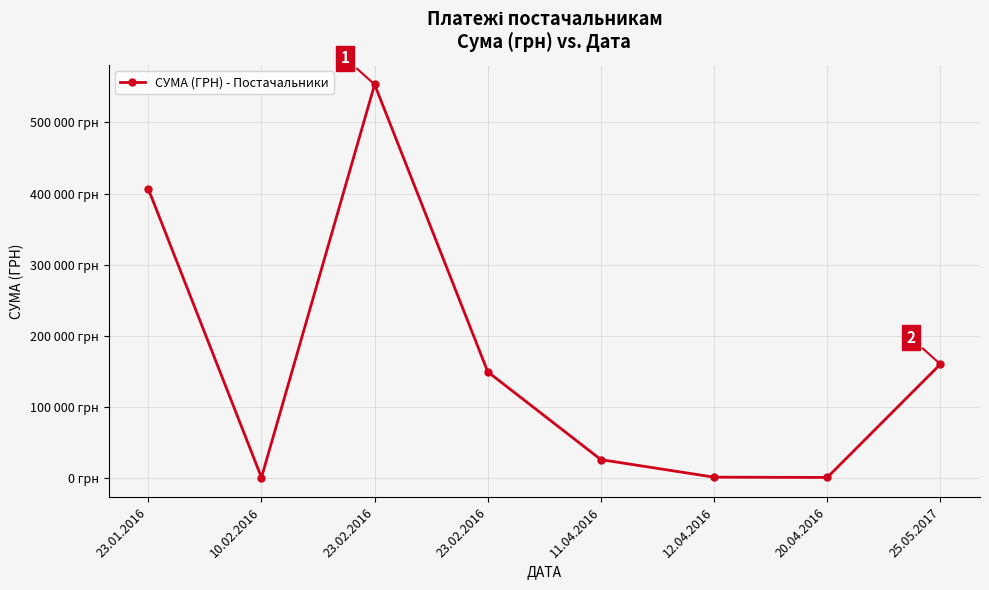

Is it true that the value at 20.04.2016 is 740.0?

True